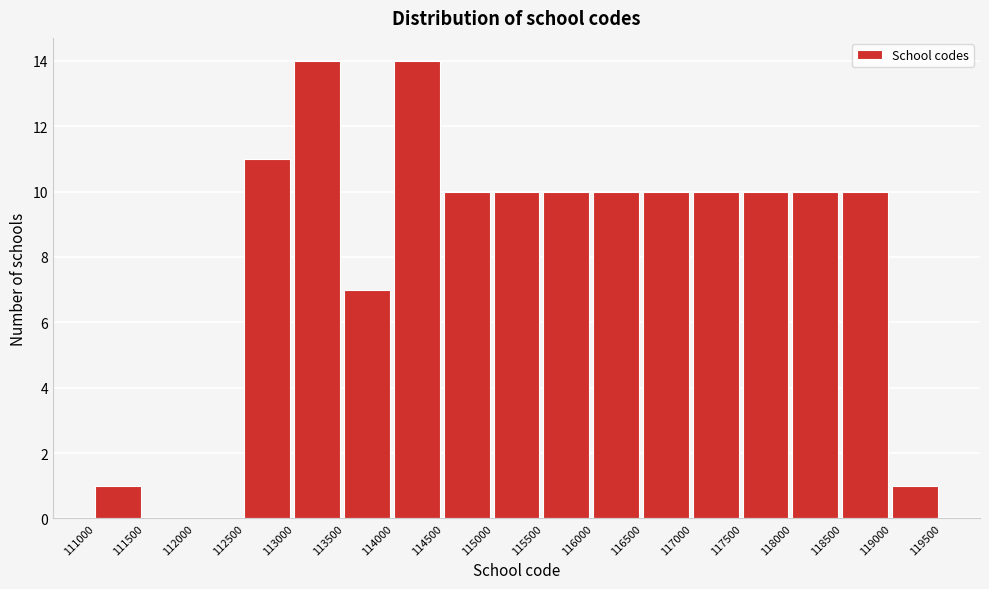

Reading left to right, list every bar in this chart as the range it spans on the x-axis followed by its height. The values are not printed on the chart, so give them approximately, as read against the axis.

111000 to 111500: 1
111500 to 112000: 0
112000 to 112500: 0
112500 to 113000: 11
113000 to 113500: 14
113500 to 114000: 7
114000 to 114500: 14
114500 to 115000: 10
115000 to 115500: 10
115500 to 116000: 10
116000 to 116500: 10
116500 to 117000: 10
117000 to 117500: 10
117500 to 118000: 10
118000 to 118500: 10
118500 to 119000: 10
119000 to 119500: 1